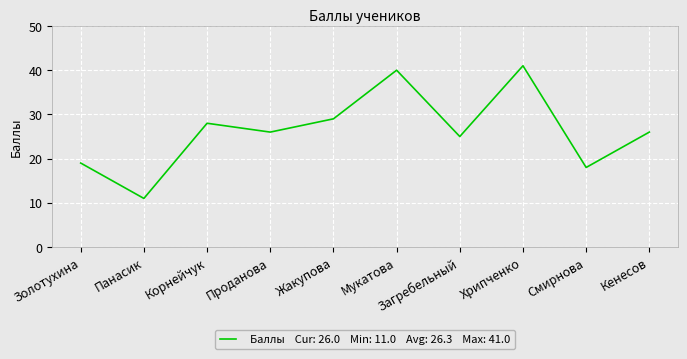

What is the smallest value displayed?

11